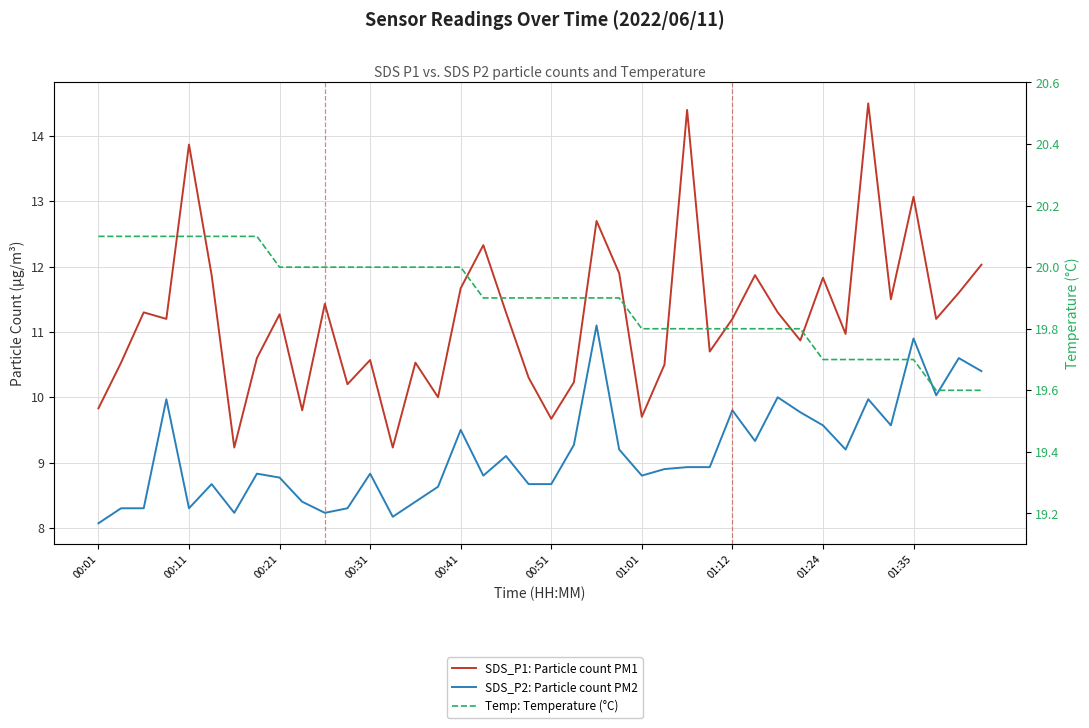

True or false: Temp: Temperature (°C) and SDS_P1: Particle count PM1 cross at least once.

False